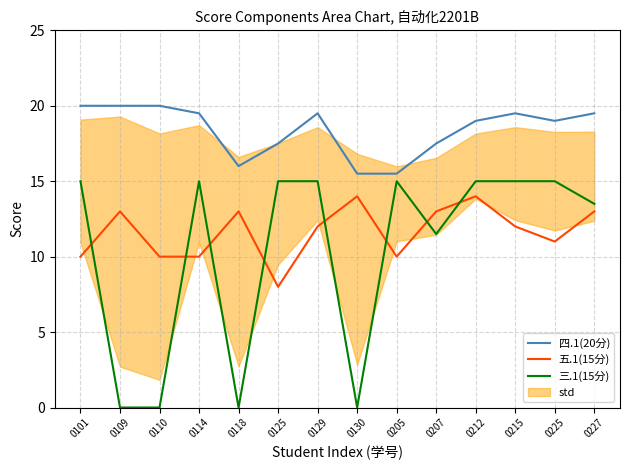

Reading left to right, list all the values displayed in this chart.

四.1(20分): 0101=20.0	0109=20.0	0110=20.0	0114=19.5	0118=16.0	0125=17.5	0129=19.5	0130=15.5	0205=15.5	0207=17.5	0212=19.0	0215=19.5	0225=19.0	0227=19.5
五.1(15分): 0101=10.0	0109=13.0	0110=10.0	0114=10.0	0118=13.0	0125=8.0	0129=12.0	0130=14.0	0205=10.0	0207=13.0	0212=14.0	0215=12.0	0225=11.0	0227=13.0
三.1(15分): 0101=15.0	0109=0.0	0110=0.0	0114=15.0	0118=0.0	0125=15.0	0129=15.0	0130=0.0	0205=15.0	0207=11.5	0212=15.0	0215=15.0	0225=15.0	0227=13.5